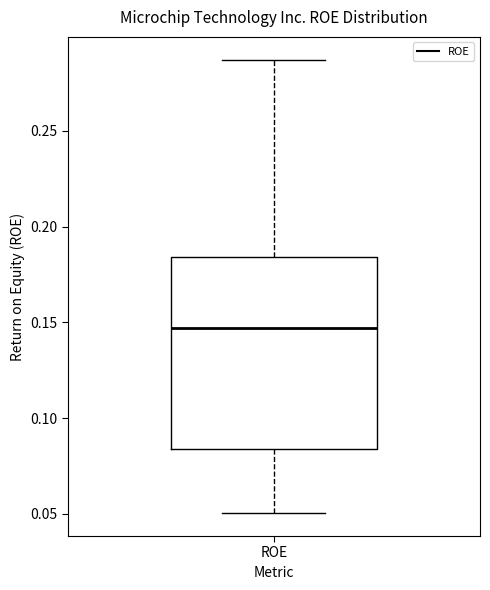

Read this box plot against the y-axis: the position of the median line, the range covered by the box, and the ends of both whiskers. The values are not printed on the chart, so give them approximately, as read against the axis.

median 0.145, box 0.085 to 0.185, whiskers 0.050 to 0.285